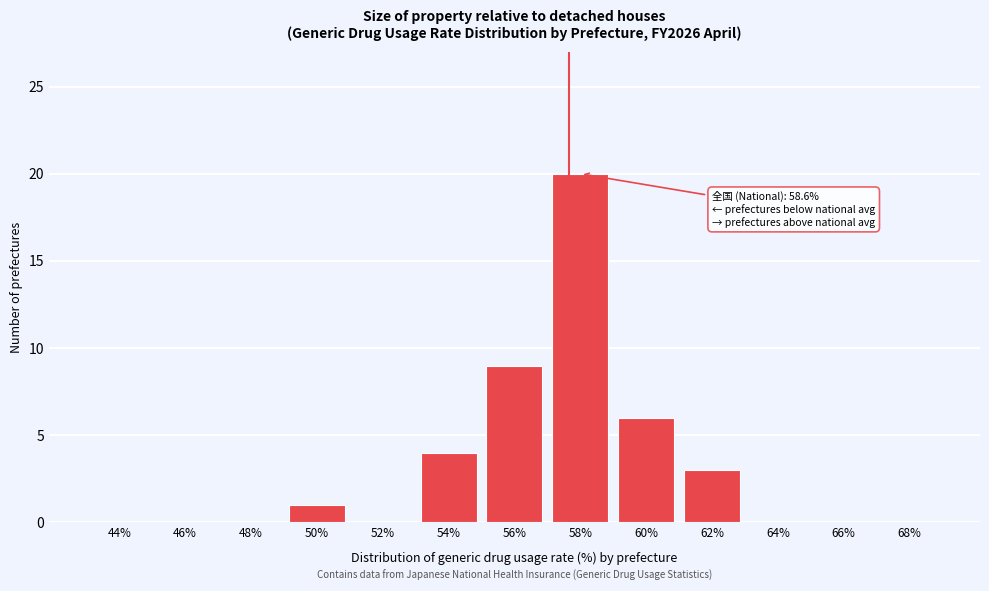

Reading right to left, transcribe all the data shown in this chart.

68%=0	66%=0	64%=0	62%=3	60%=6	58%=20	56%=9	54%=4	52%=0	50%=1	48%=0	46%=0	44%=0